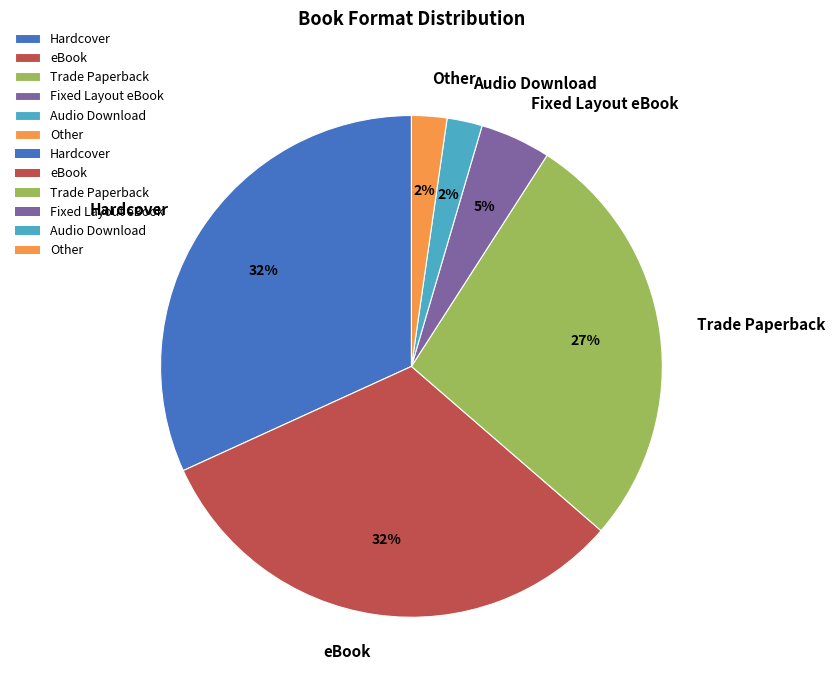

To the nearest percent, what is the difference between the eBook and Fixed Layout eBook slice percentages?

27%